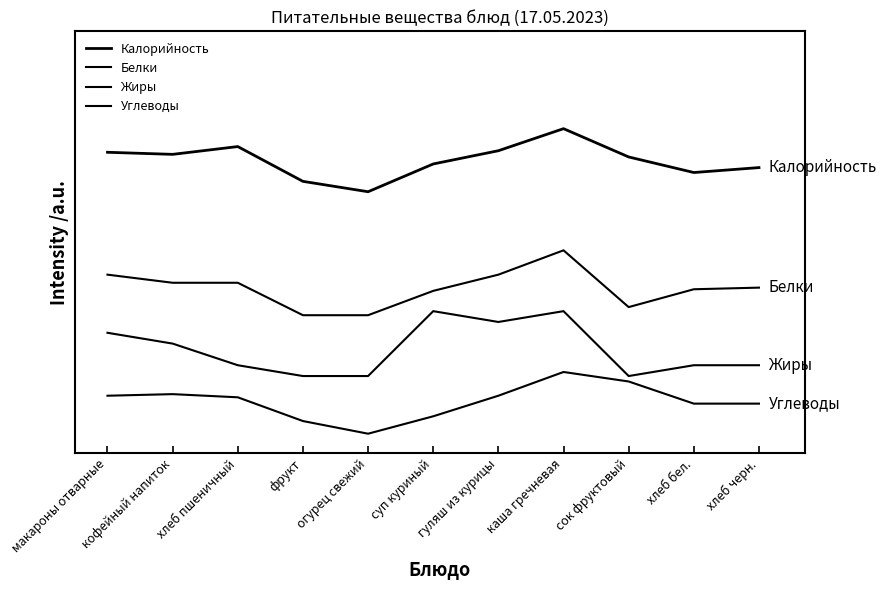

What is the difference between the maximum and second lowest values in the Жиры series?

80.0